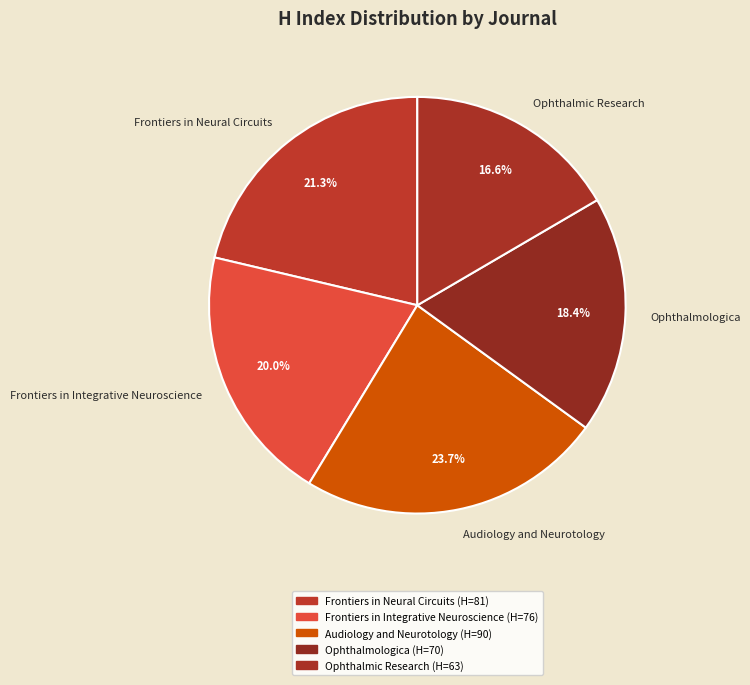

Rank the categories by value from lowest to highest.

Ophthalmic Research, Ophthalmologica, Frontiers in Integrative Neuroscience, Frontiers in Neural Circuits, Audiology and Neurotology